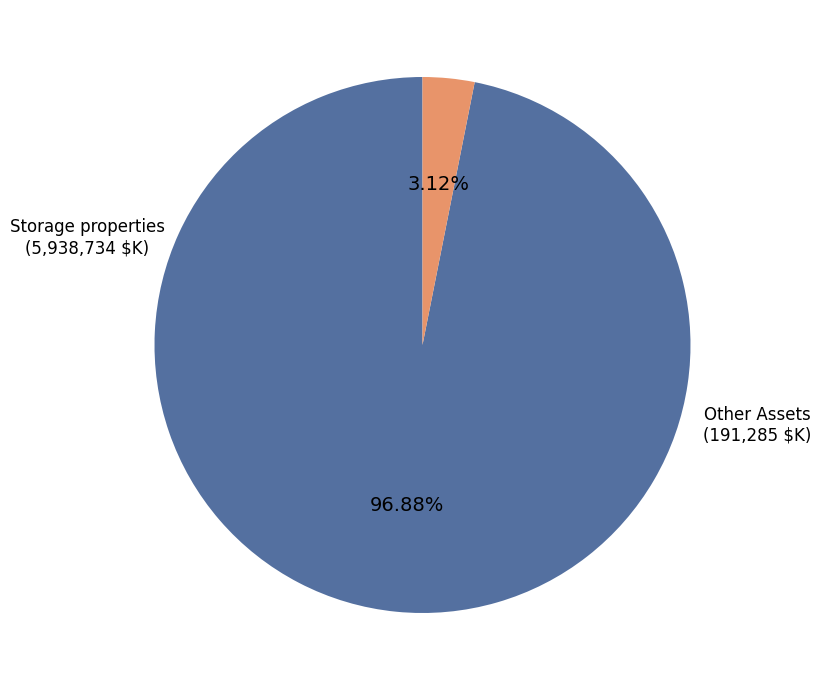

Is there any slice that represents more than half of the pie?

Yes